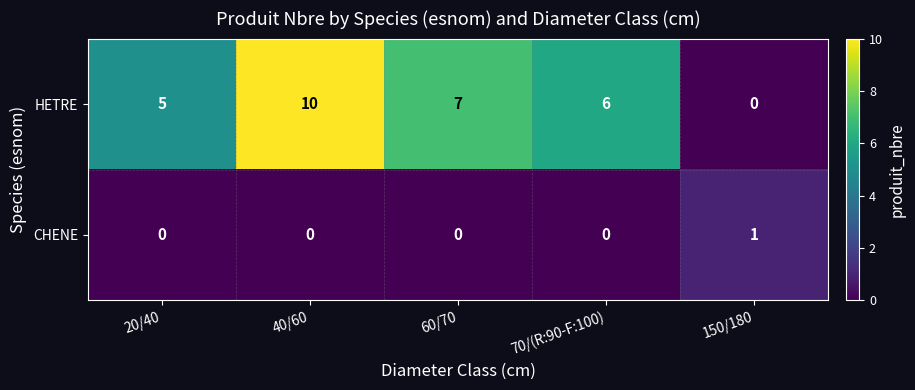

The value of CHENE at 70/(R:90-F:100) is 0. True or false?

True